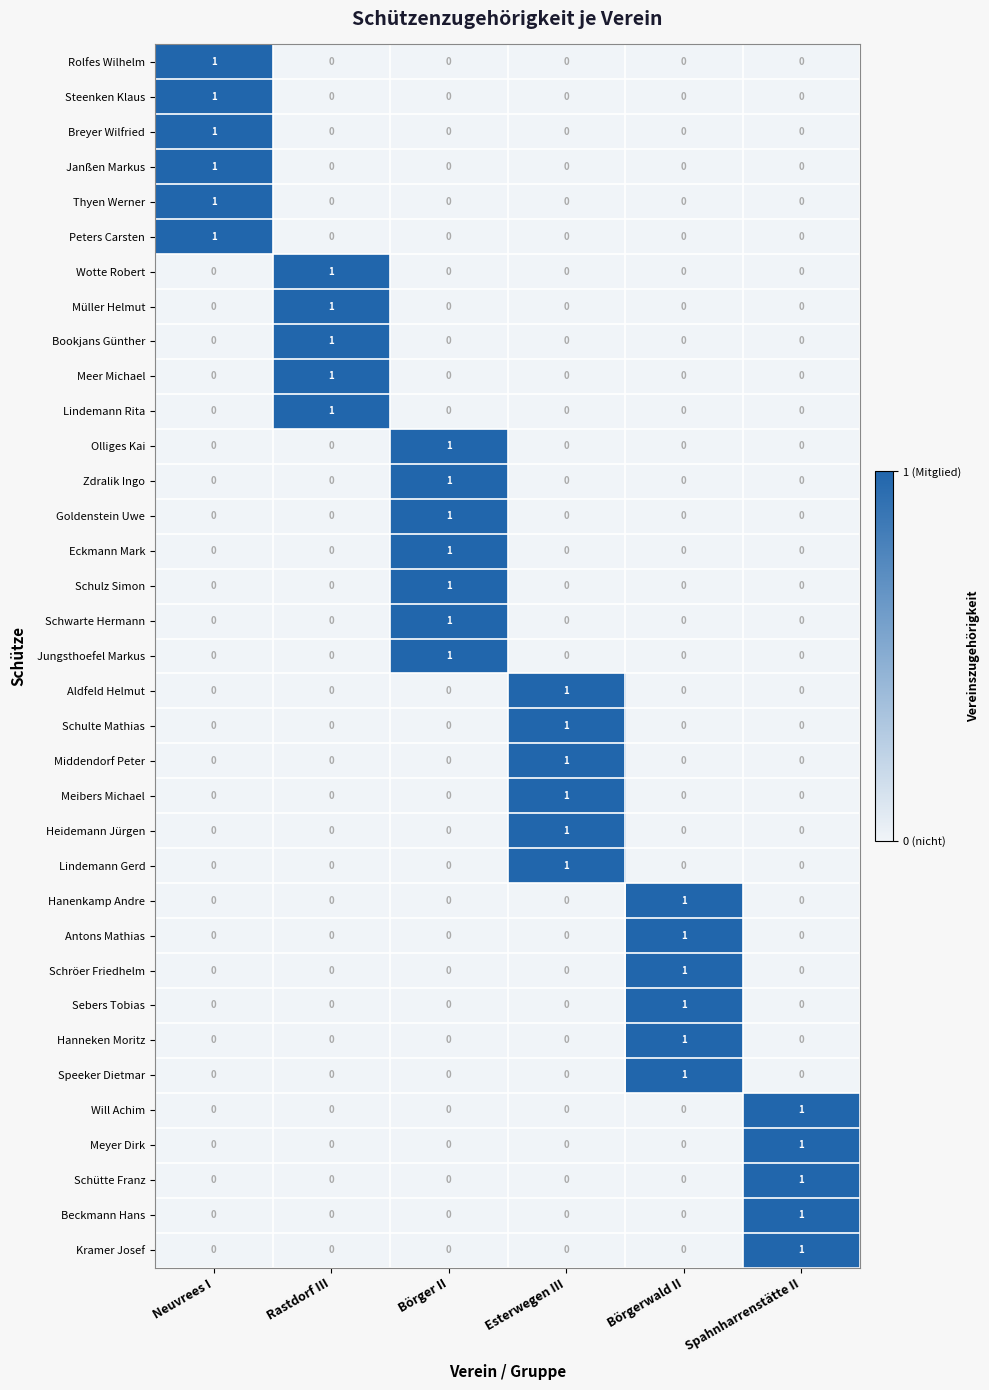

How many Thyen Werner values are between 0 and 1?

6